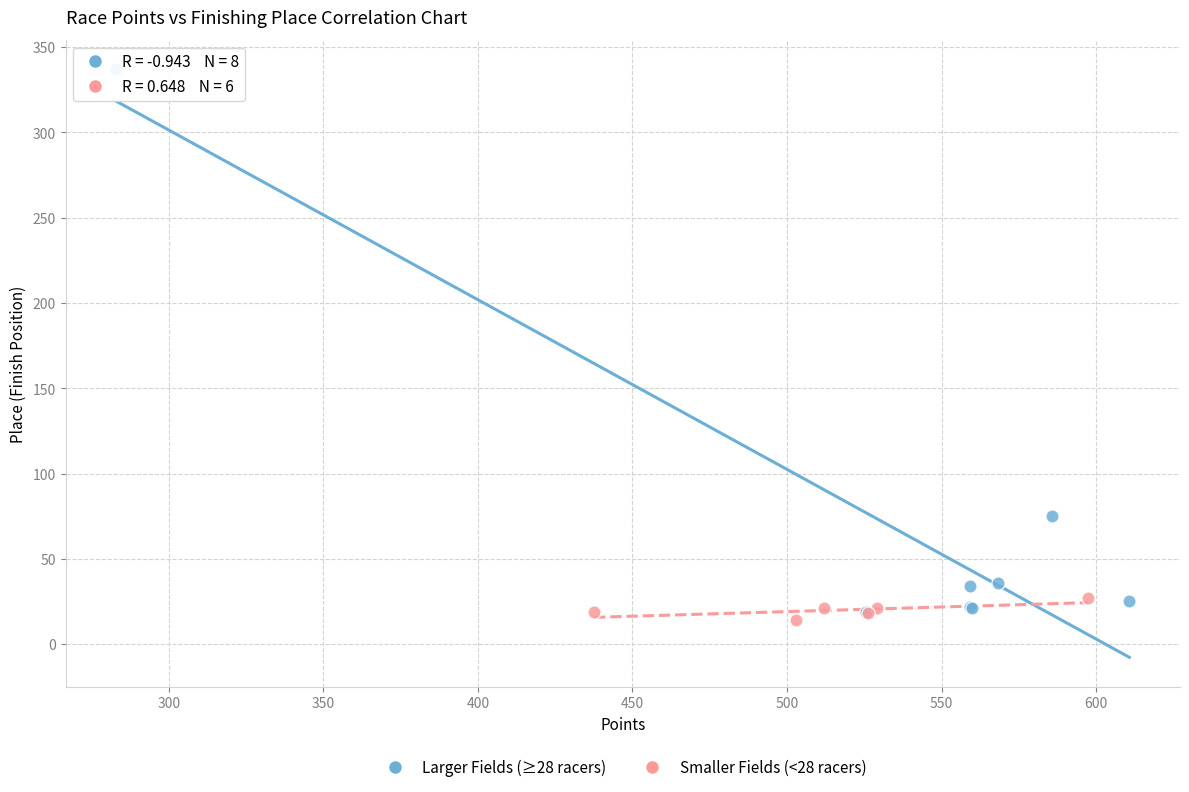

Which series has the widest spread of Y values?

Larger Fields (≥28 racers)